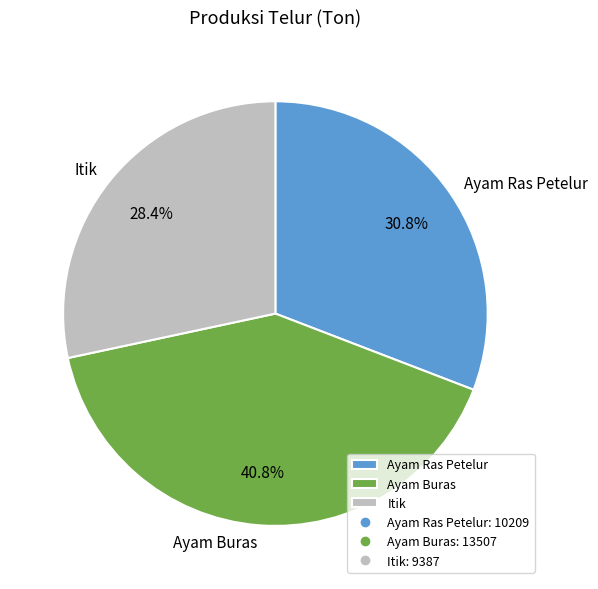

To the nearest percent, what is the difference between the Ayam Ras Petelur and Ayam Buras slice percentages?

10%